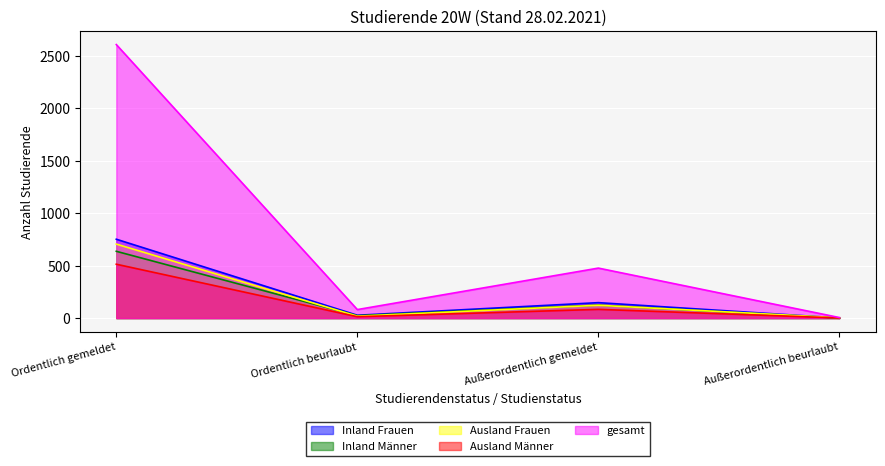

List the series in order of their peak value, highest first.

gesamt, Inland Frauen, Ausland Frauen, Inland Männer, Ausland Männer